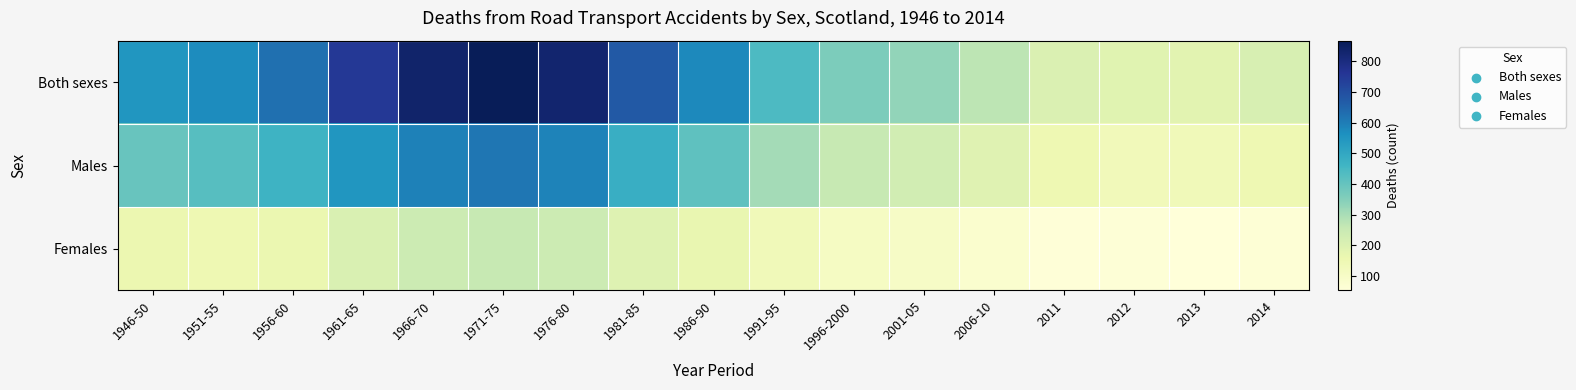

Reading left to right, extract all data points from this chart.

Both sexes: 1946-50=549.0	1951-55=571.0	1956-60=627.0	1961-65=754.0	1966-70=835.0	1971-75=868.0	1976-80=829.0	1981-85=675.0	1986-90=576.0	1991-95=437.8	1996-2000=363.0	2001-05=332.2	2006-10=271.2	2011=204.0	2012=189.0	2013=185.0	2014=212.0
Males: 1946-50=394.0	1951-55=422.0	1956-60=467.0	1961-65=549.0	1966-70=592.0	1971-75=613.0	1976-80=588.0	1981-85=481.0	1986-90=412.0	1991-95=304.6	1996-2000=255.0	2001-05=229.8	2006-10=191.6	2011=148.0	2012=130.0	2013=133.0	2014=149.0
Females: 1946-50=155.0	1951-55=149.0	1956-60=160.0	1961-65=205.0	1966-70=243.0	1971-75=255.0	1976-80=241.0	1981-85=194.0	1986-90=164.0	1991-95=133.2	1996-2000=108.0	2001-05=102.4	2006-10=79.6	2011=56.0	2012=59.0	2013=52.0	2014=63.0